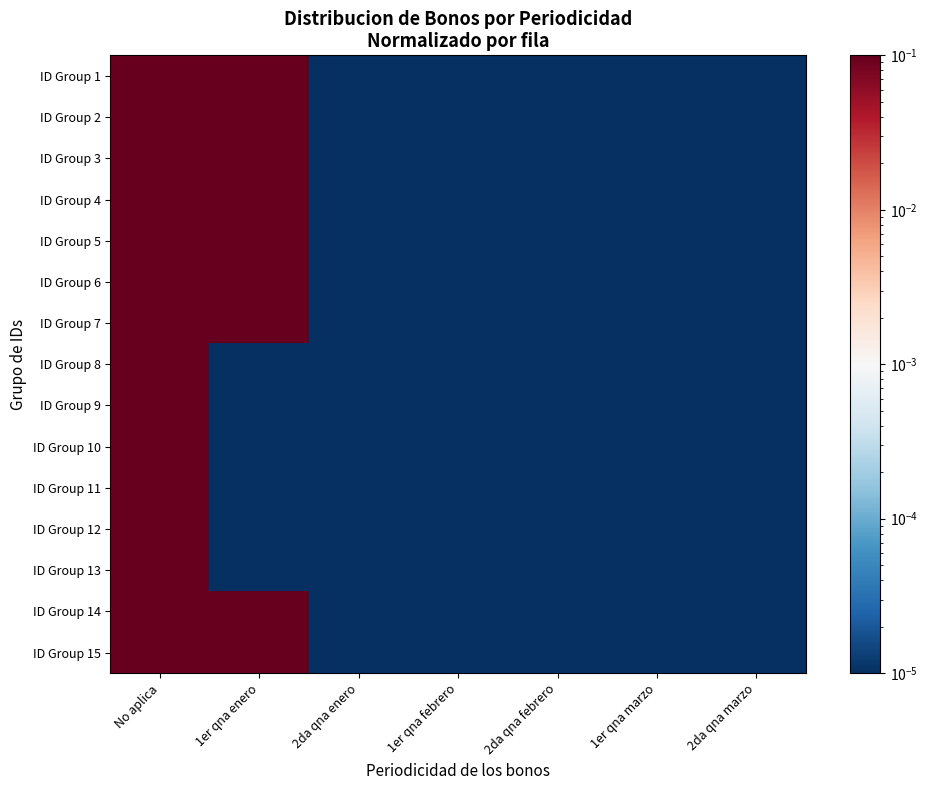

At which category is the sum across all series the highest?

No aplica